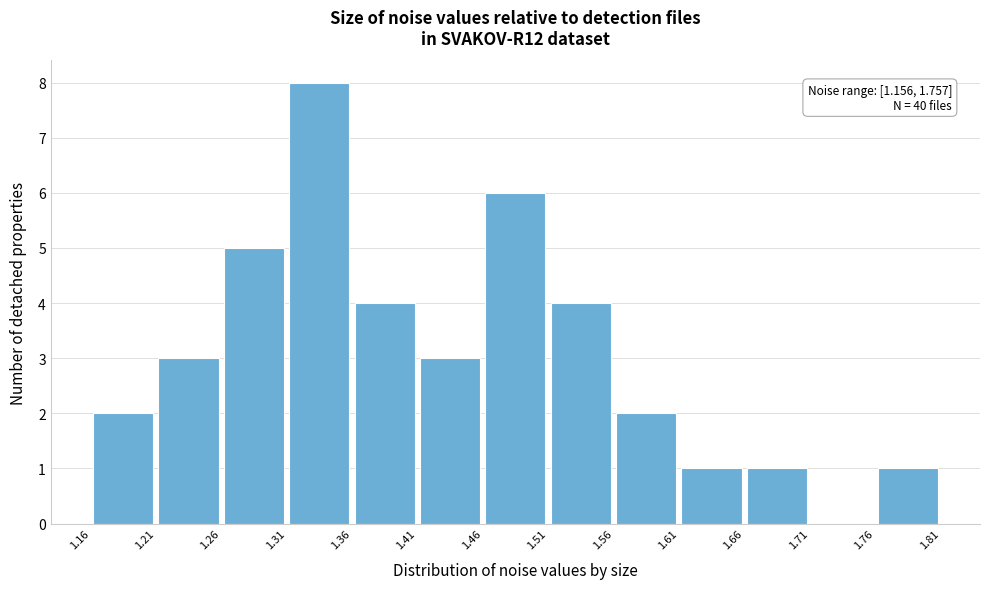

Over which range of the x-axis is the bar tallest?

1.31 to 1.36